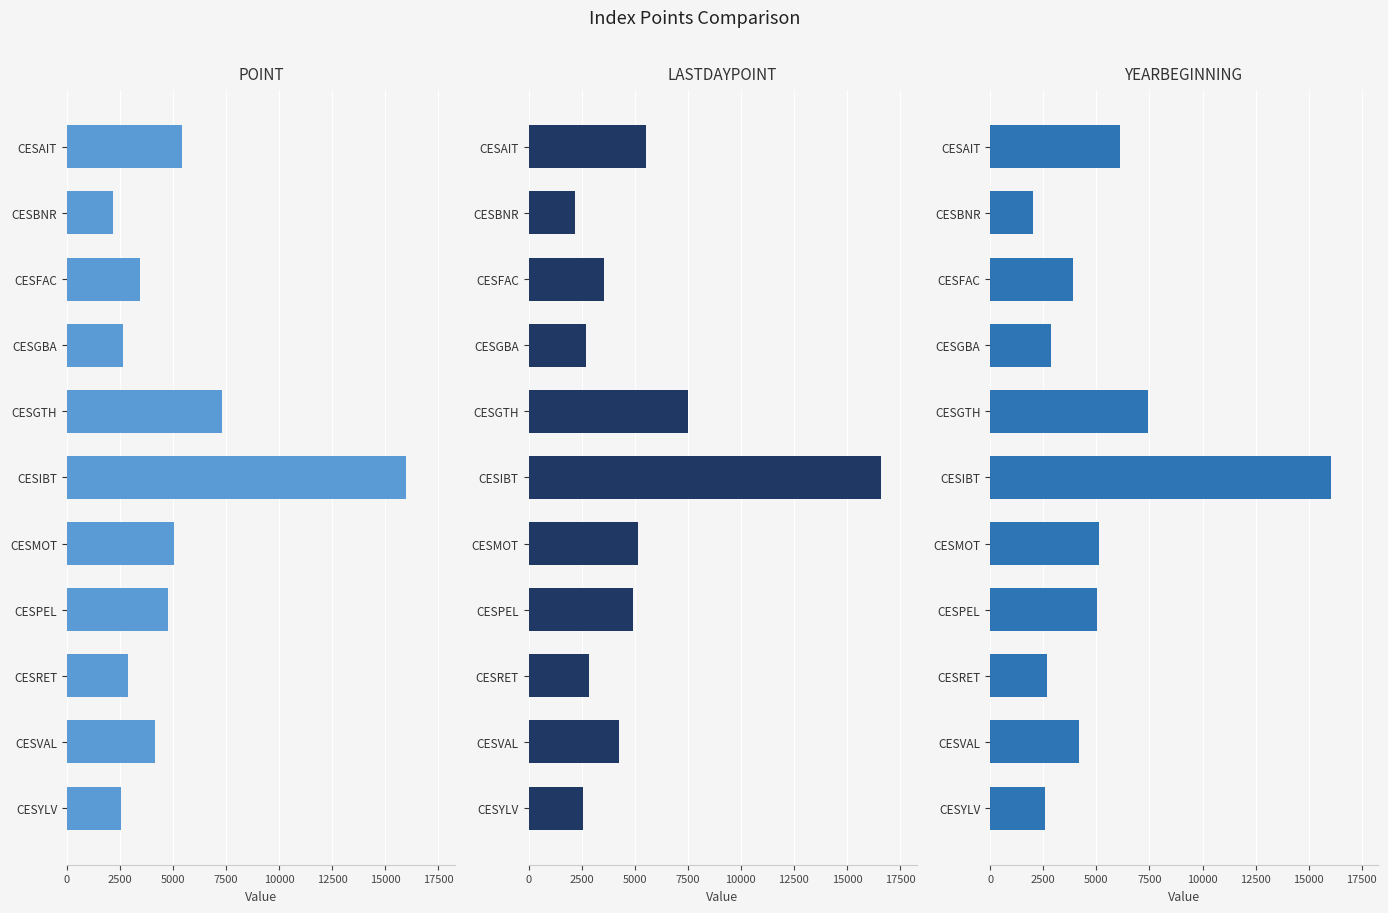

What is the value of the YEARBEGINNING bar at the 5th from the left?

7413.2